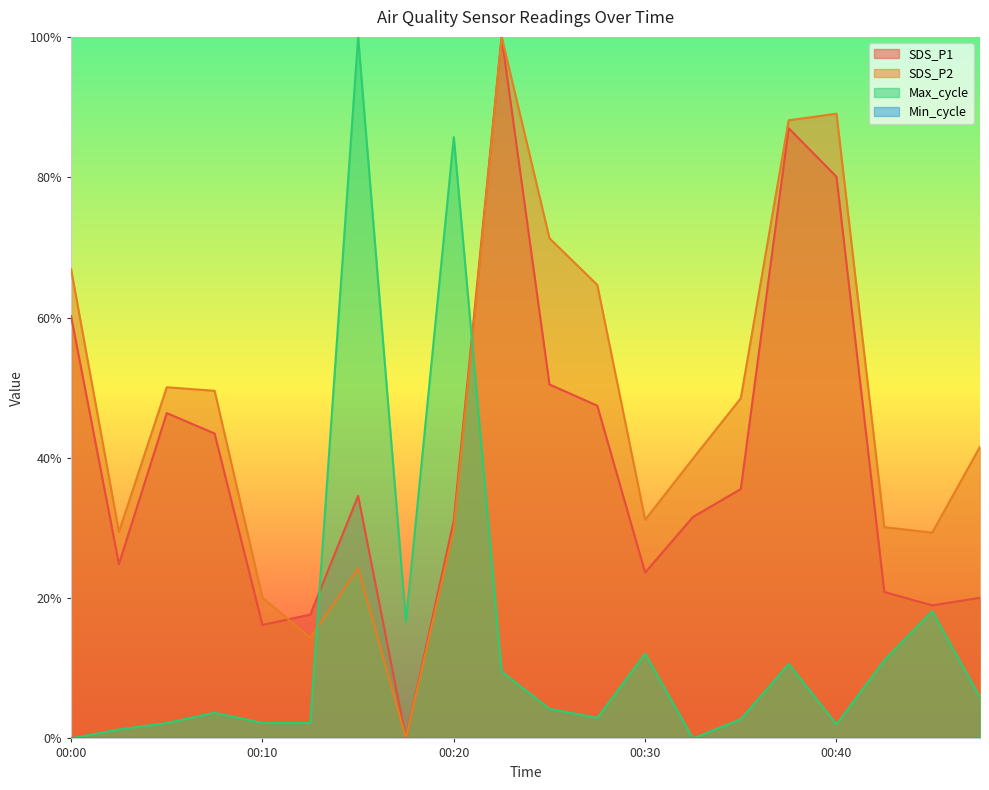

Between which two adjacent categories do SDS_P1 and SDS_P2 first intersect?

00:10 and 00:12